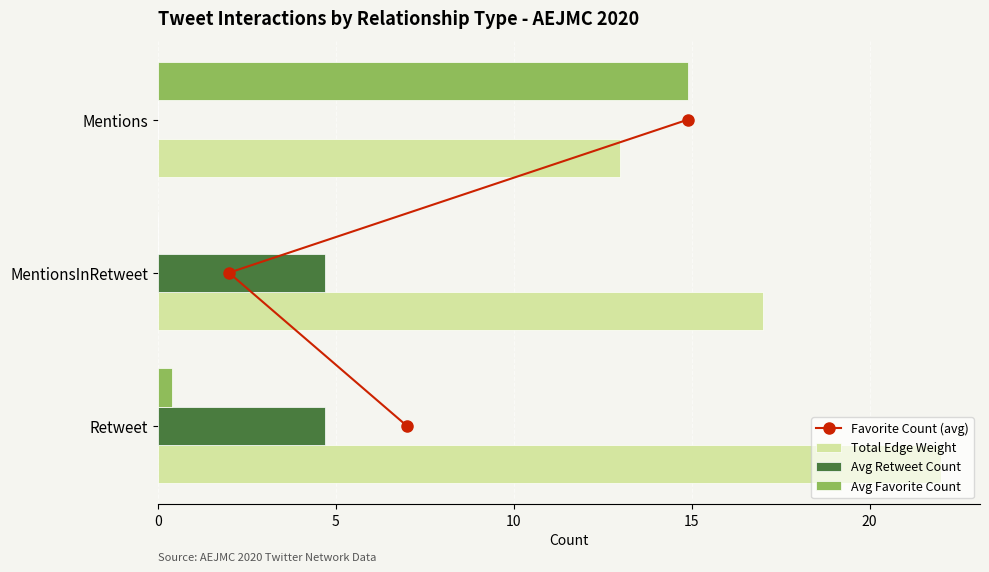

What is the difference between the Avg Favorite Count values at Mentions and MentionsInRetweet?

14.9